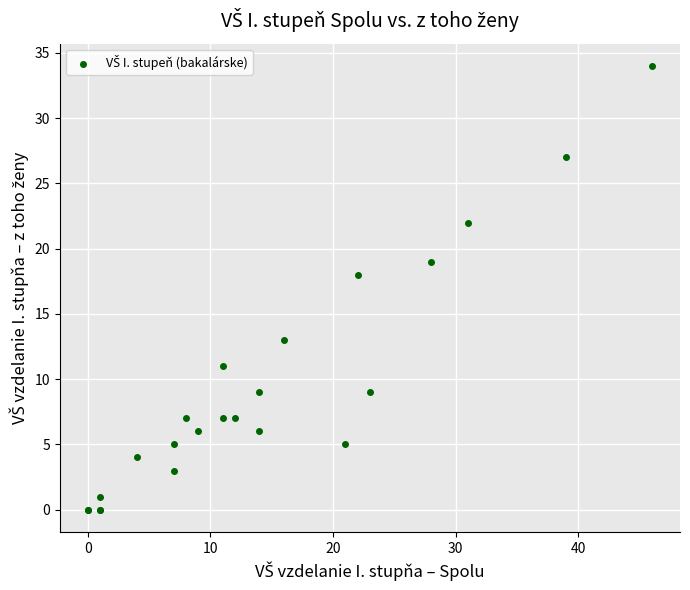

What Y value in the scatter plot is closest to 17?

18